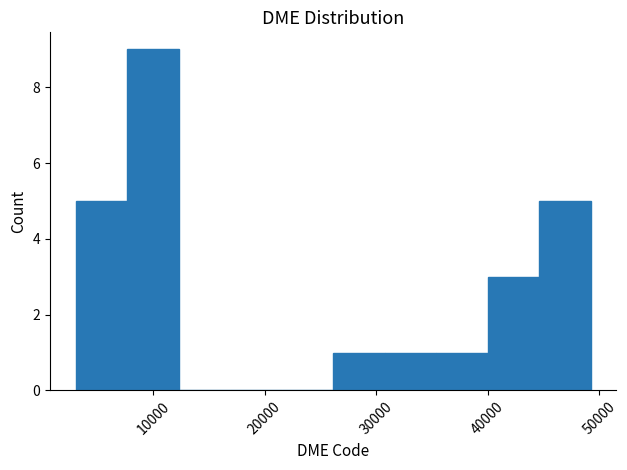

Reading left to right, list every bar in this chart as the range it spans on the x-axis followed by its height. Neither the bar edges nor the heights are printed on the chart, so give them approximately, as read against the axes.

3000 to 8000: 5
8000 to 12000: 9
12000 to 17000: 0
17000 to 22000: 0
22000 to 26000: 0
26000 to 31000: 1
31000 to 35000: 1
35000 to 40000: 1
40000 to 45000: 3
45000 to 49000: 5